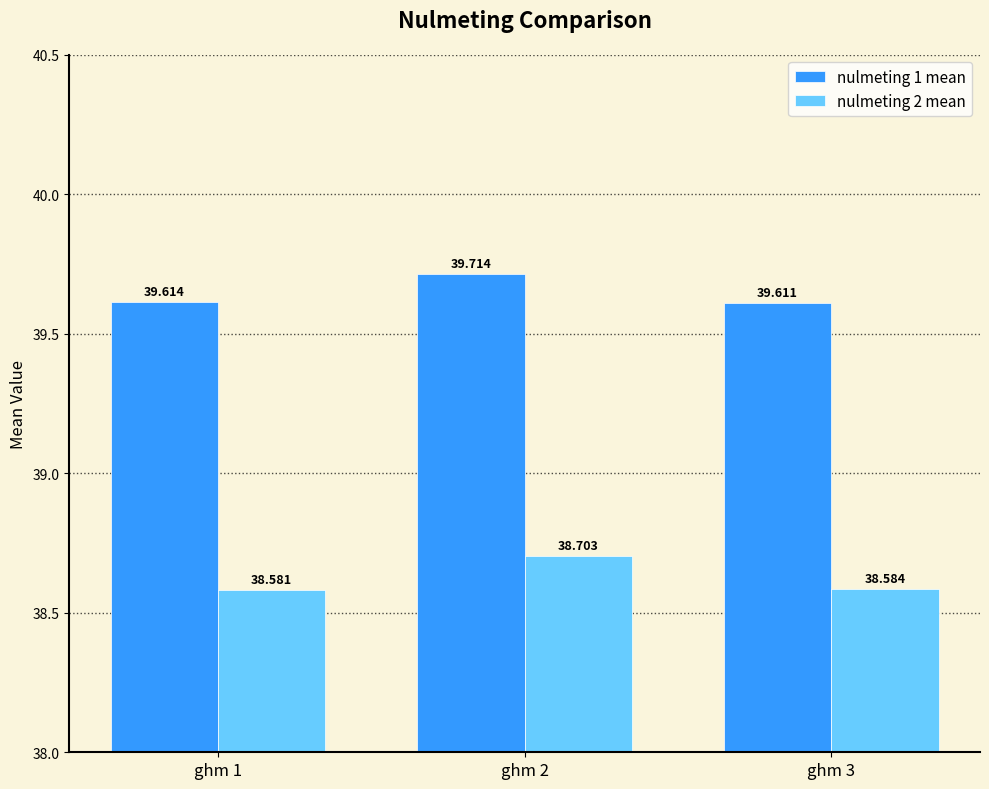

Reading right to left, what are all the values shown in this chart?

nulmeting 1 mean: 39.6	39.7	39.6
nulmeting 2 mean: 38.6	38.7	38.6